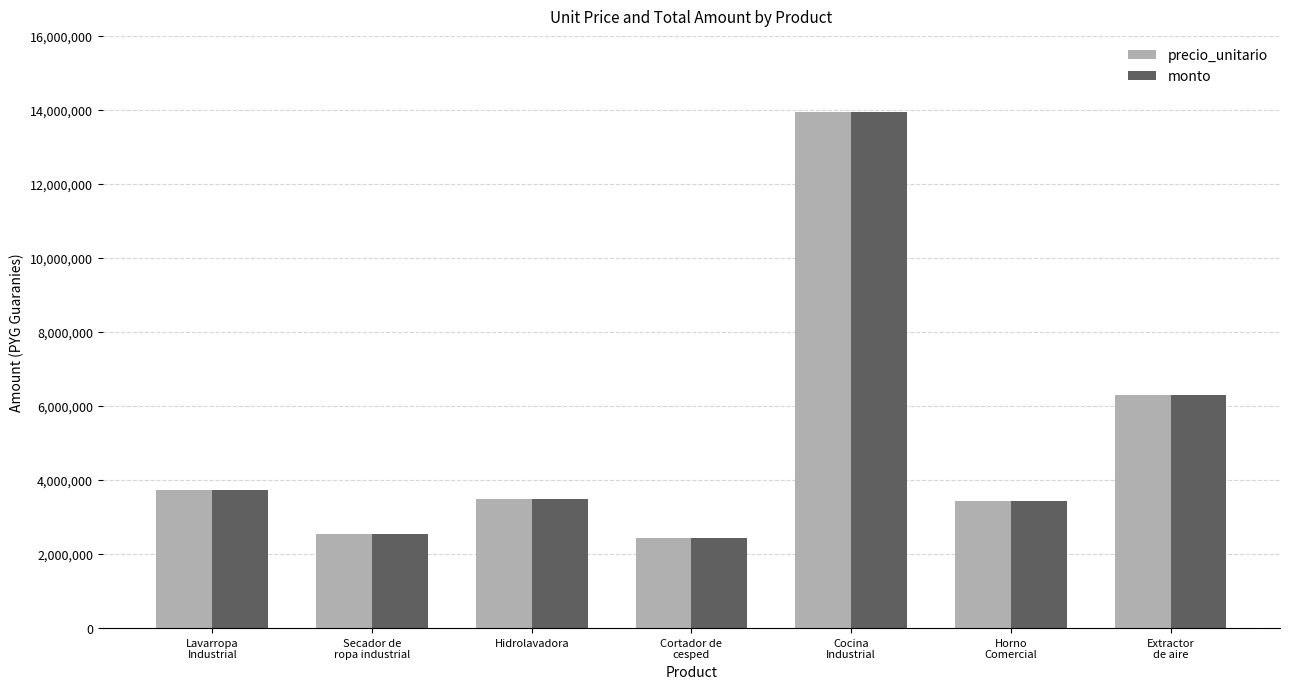

What is the maximum value shown in the chart?

13937000